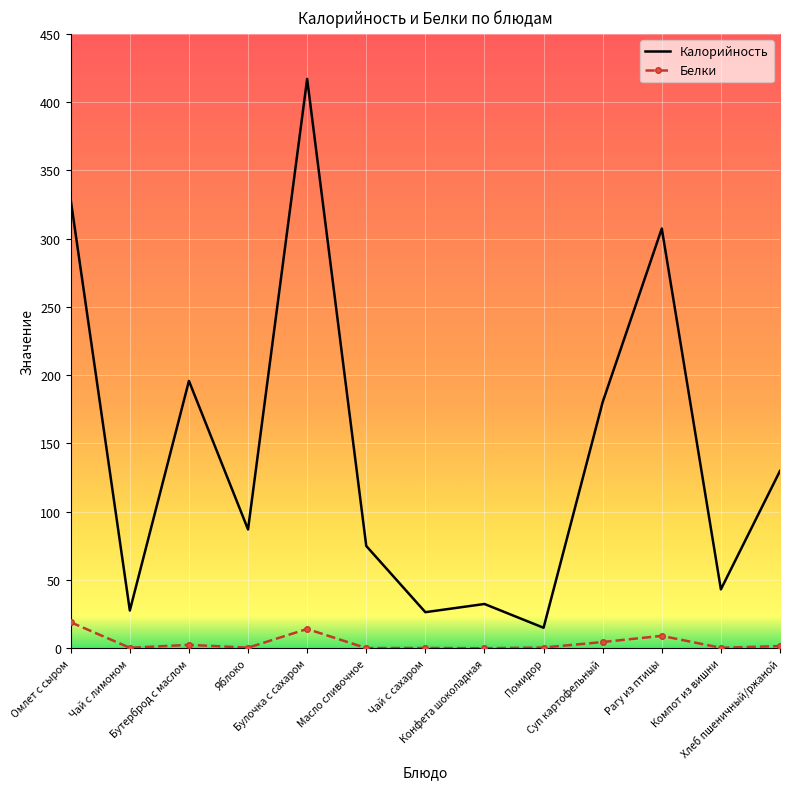

Which series has the largest total across all categories?

Калорийность